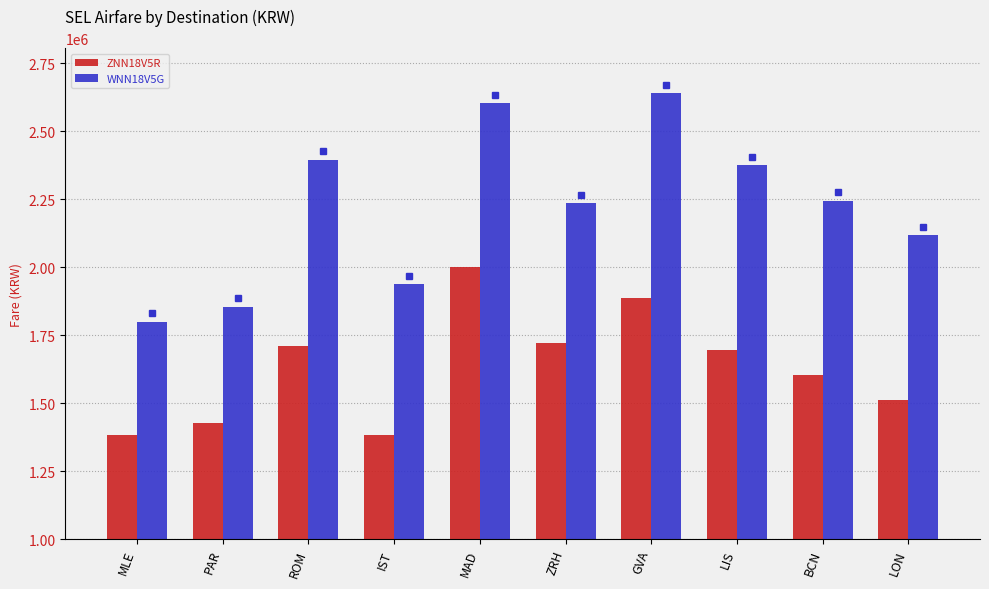

What position from the right is GVA?

4